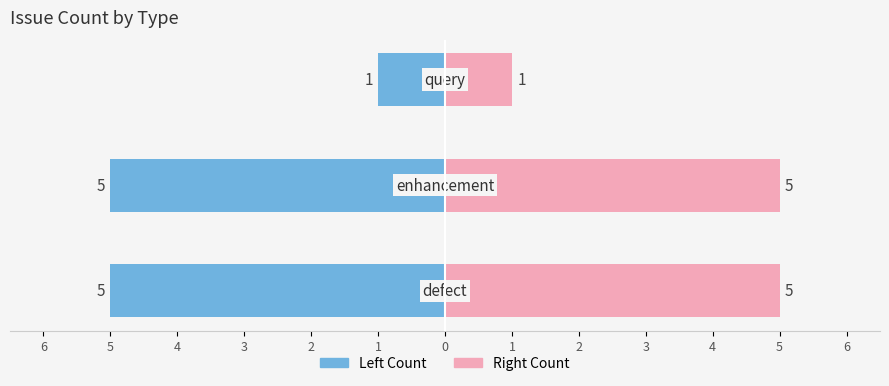

Is it true that Right Count equals 5 at 0?

True